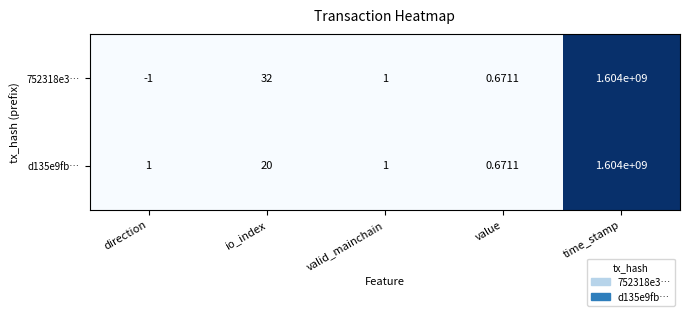

Where is 752318e3… nearest to the value 801999999?

io_index